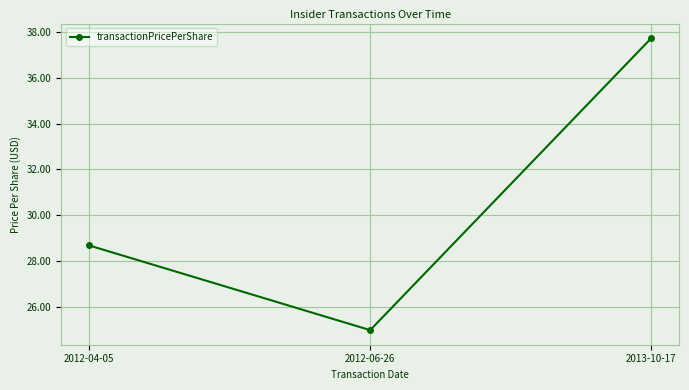

What is the difference between the values at 2012-06-26 and 2013-10-17?

12.7